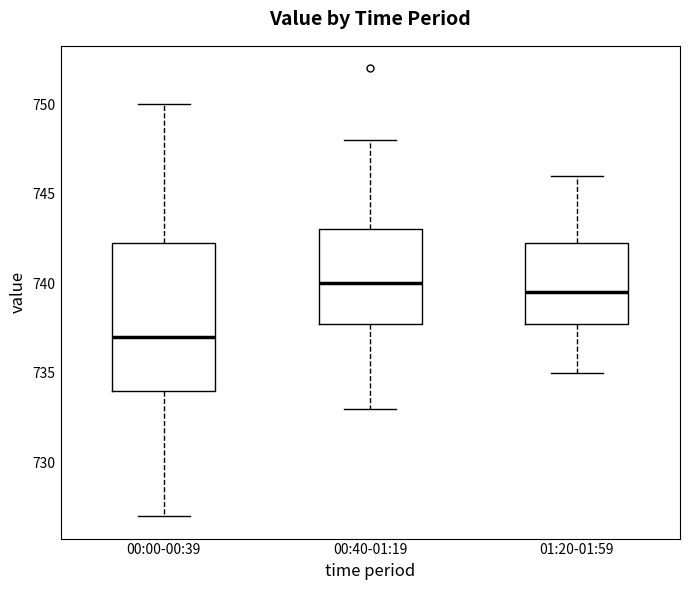

Which box is the tallest, from its lower edge to its upper edge?

00:00-00:39